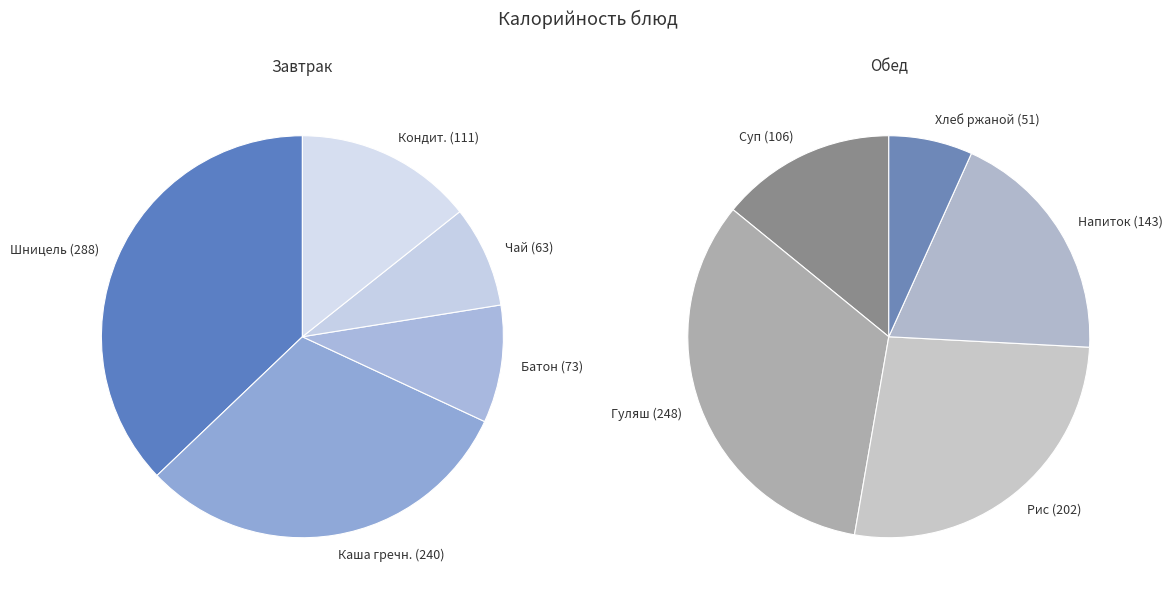

How many segments does this pie chart have?

10